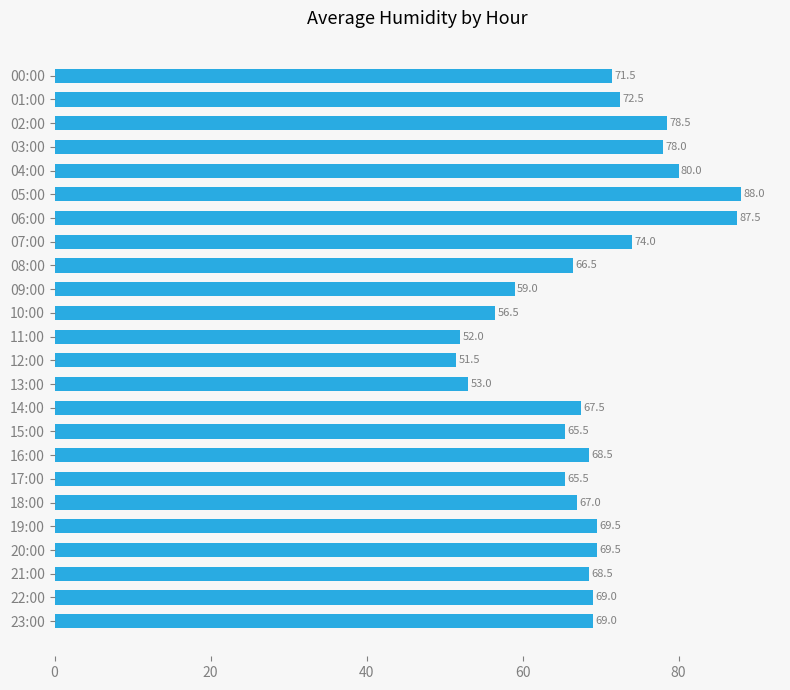

What is the label of the 8th bar from the top?

07:00